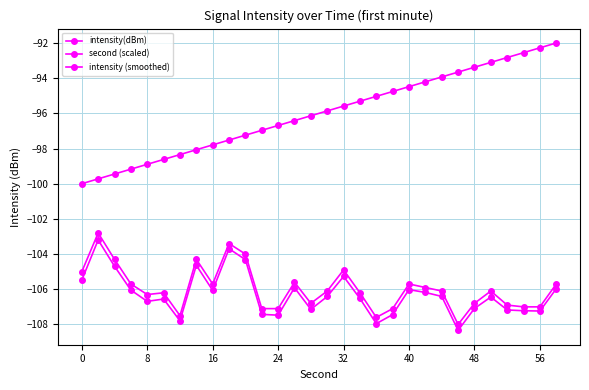

How many distinct data groups are displayed?

3